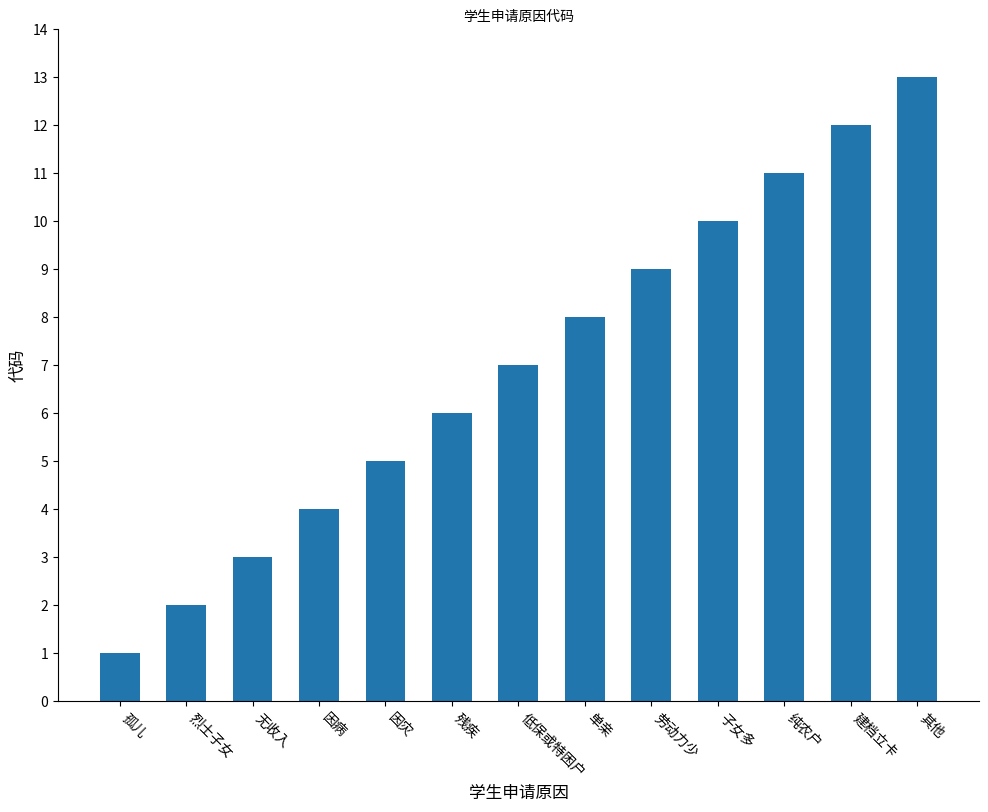

Rank the categories by value from lowest to highest.

孤儿, 烈士子女, 无收入, 因病, 因灾, 残疾, 低保或特困户, 单亲, 劳动力少, 子女多, 纯农户, 建档立卡, 其他